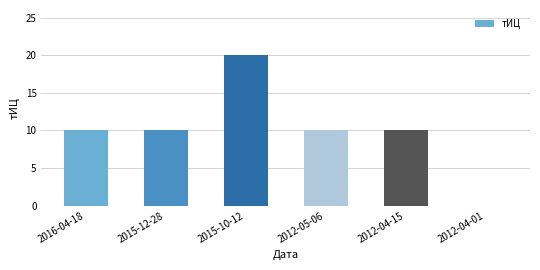

At which category does the chart reach its peak across all series?

2015-10-12